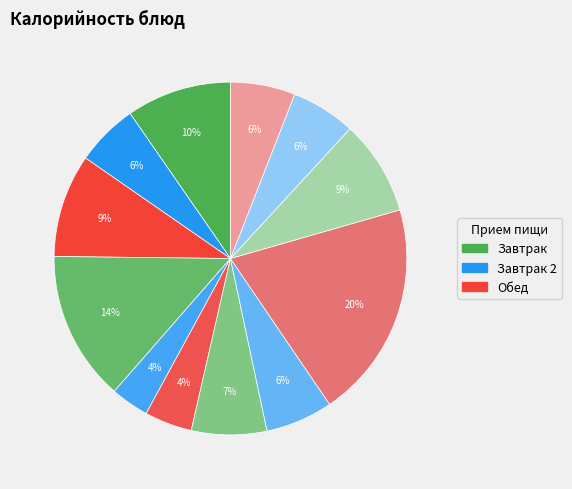

How many segments does this pie chart have?

12